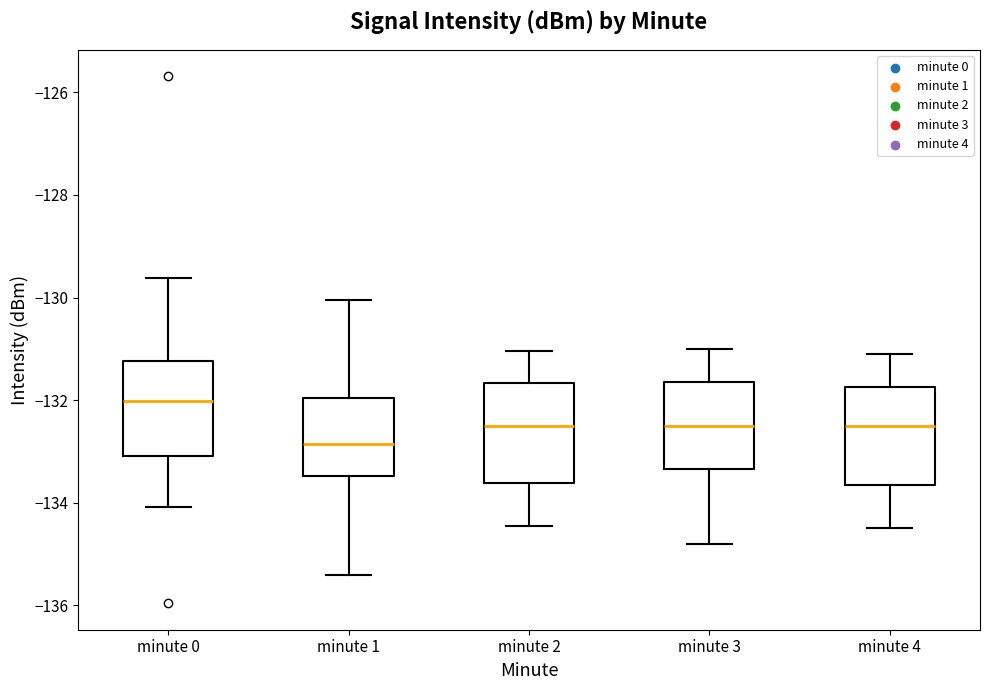

Which box has the highest median line?

minute 0